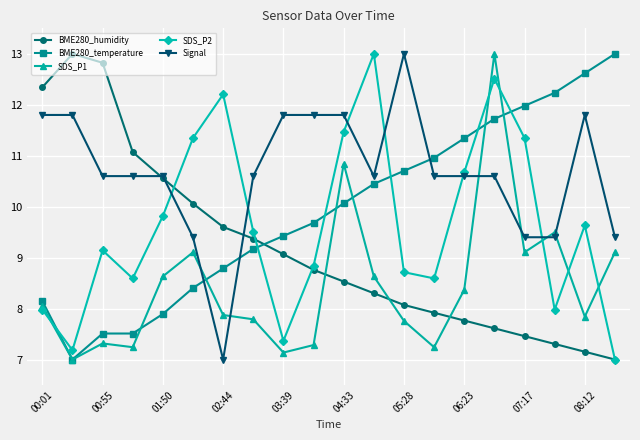

How many interior local valleys does the SDS_P2 series have?

5